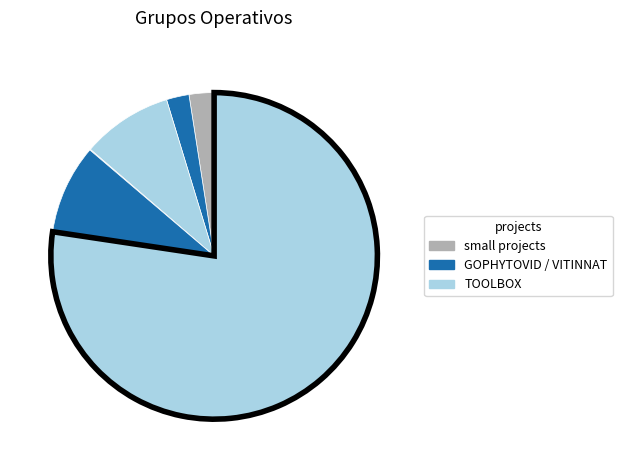

Which slice is the largest?

TOOLBOX